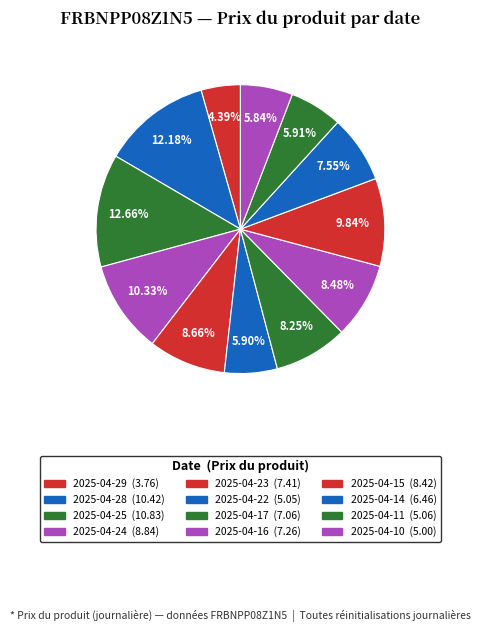

What percentage do 2025-04-14 and 2025-04-25 together represent?

20.2%